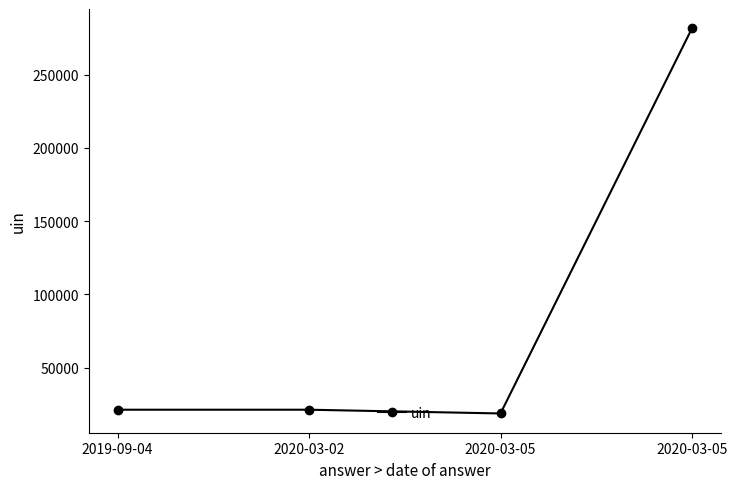

How many lines are shown in the chart?

1